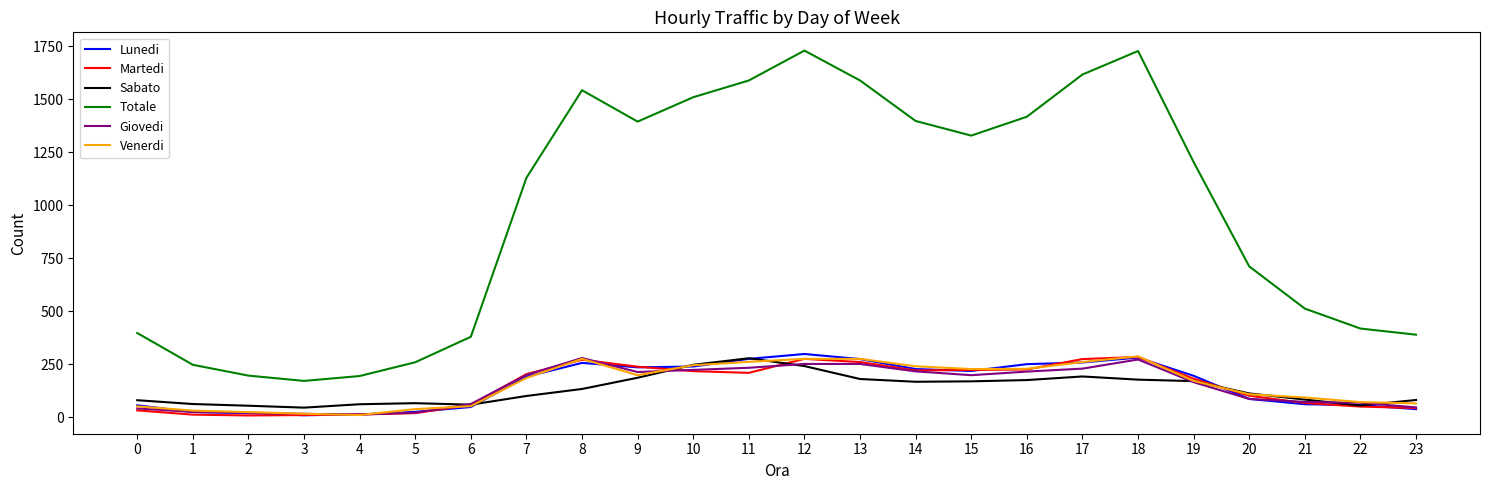

What is the difference between the Sabato values at 23 and 10?

166